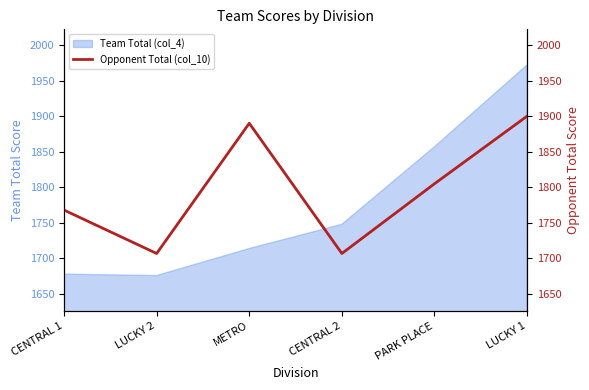

At which label is Team Total (col_4) closest to 1824?

PARK PLACE